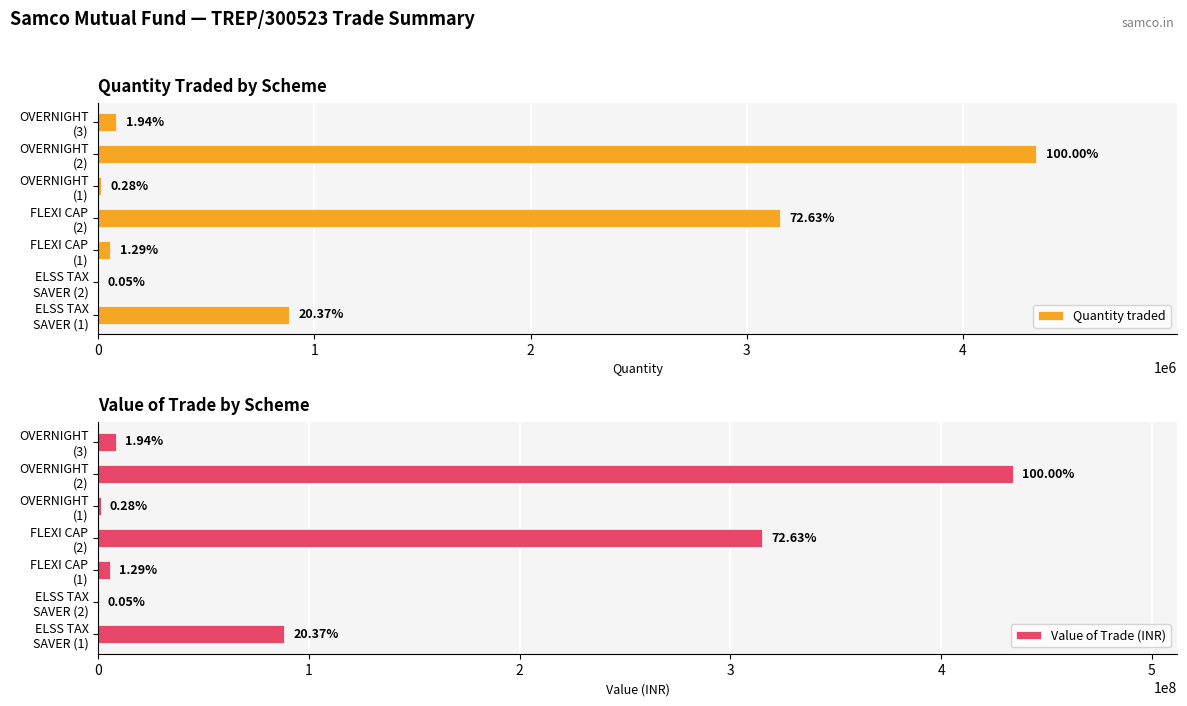

What is the value of the Value of Trade (INR) bar at the 1st from the left?

88384841.4